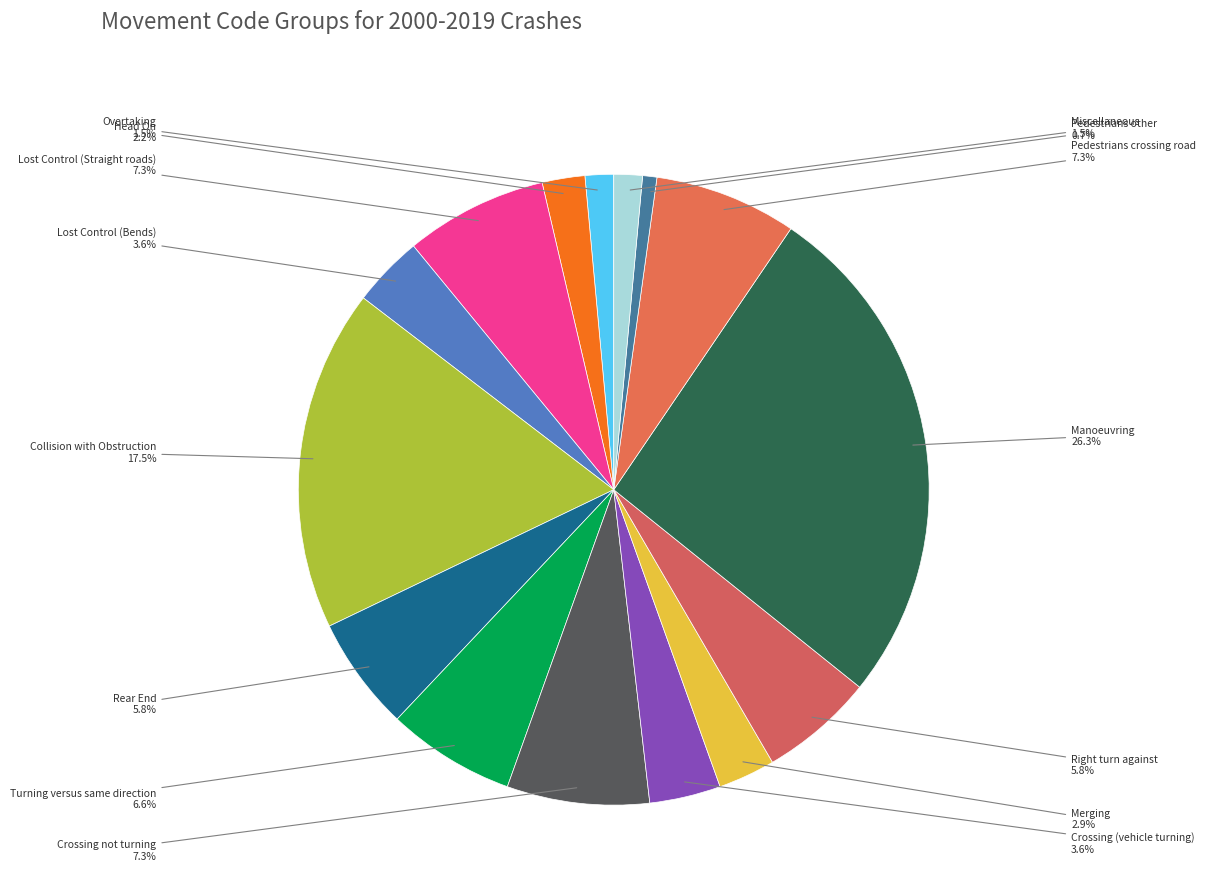

To the nearest percent, what is the difference between the largest and smallest slice percentages?

26%